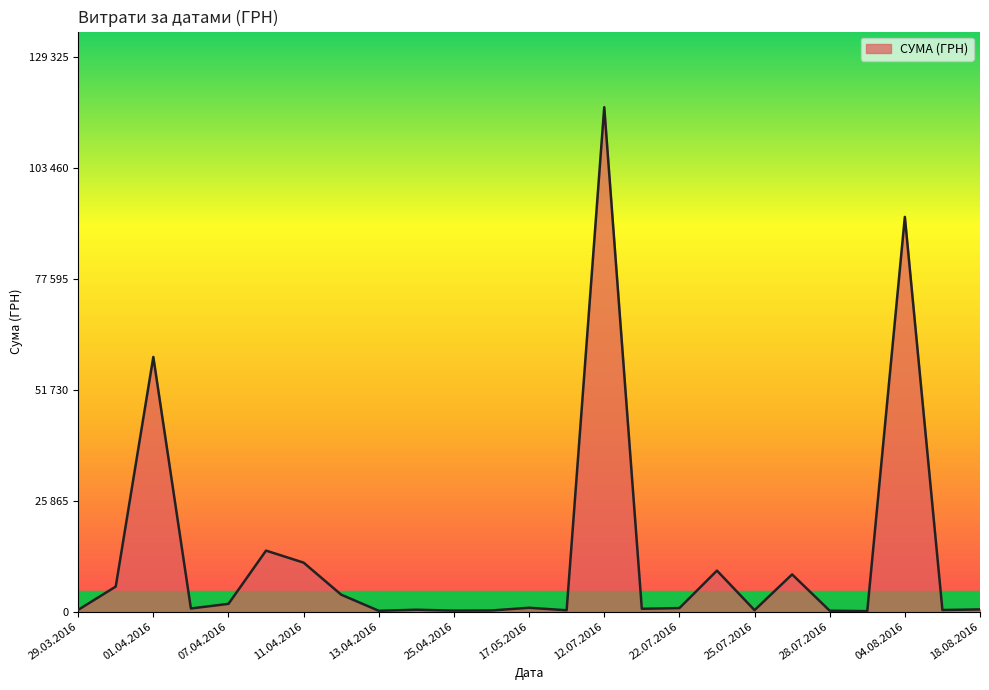

Is this an area chart (filled region under the line)?

Yes